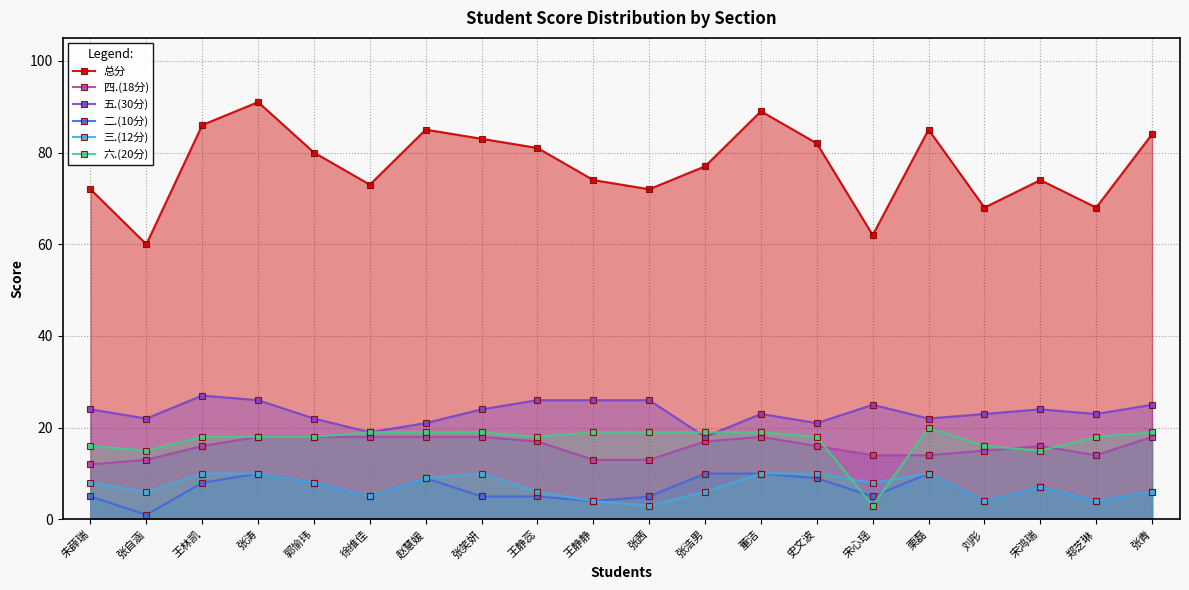

What is the average value of the 二.(10分) series?

6